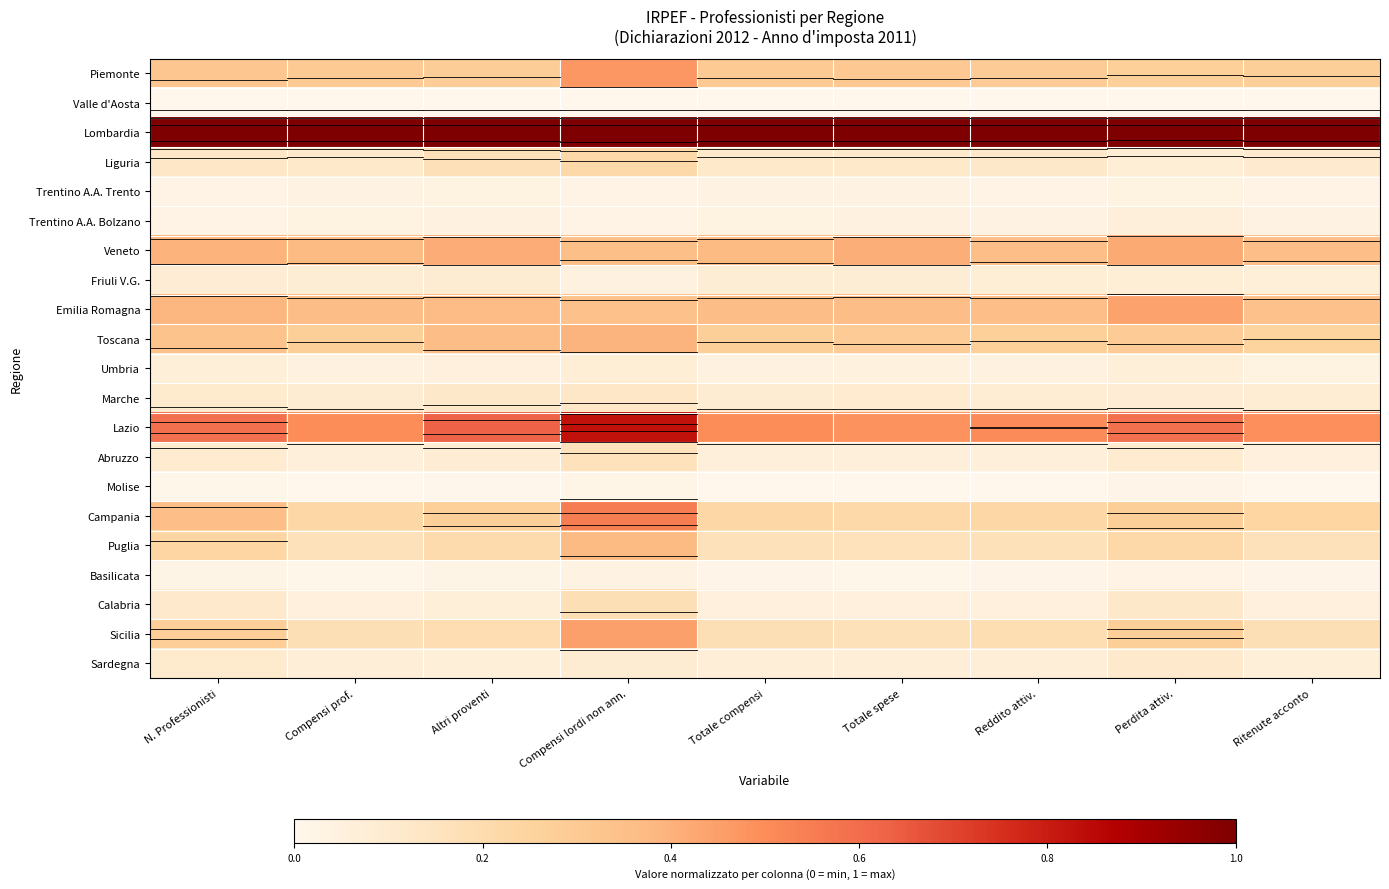

Rank the series at N. Professionisti from highest to lowest value.

Lombardia, Lazio, Veneto, Emilia Romagna, Campania, Toscana, Piemonte, Sicilia, Puglia, Liguria, Calabria, Sardegna, Marche, Abruzzo, Friuli V.G., Umbria, Trentino A.A. Trento, Trentino A.A. Bolzano, Basilicata, Molise, Valle d'Aosta